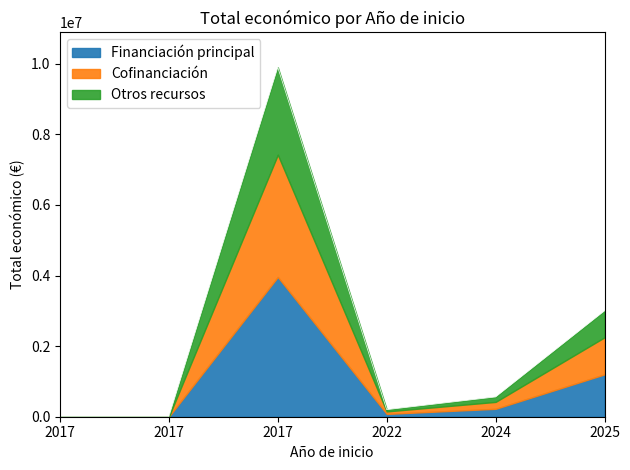

What is the value of the 5th point from the left?

560529